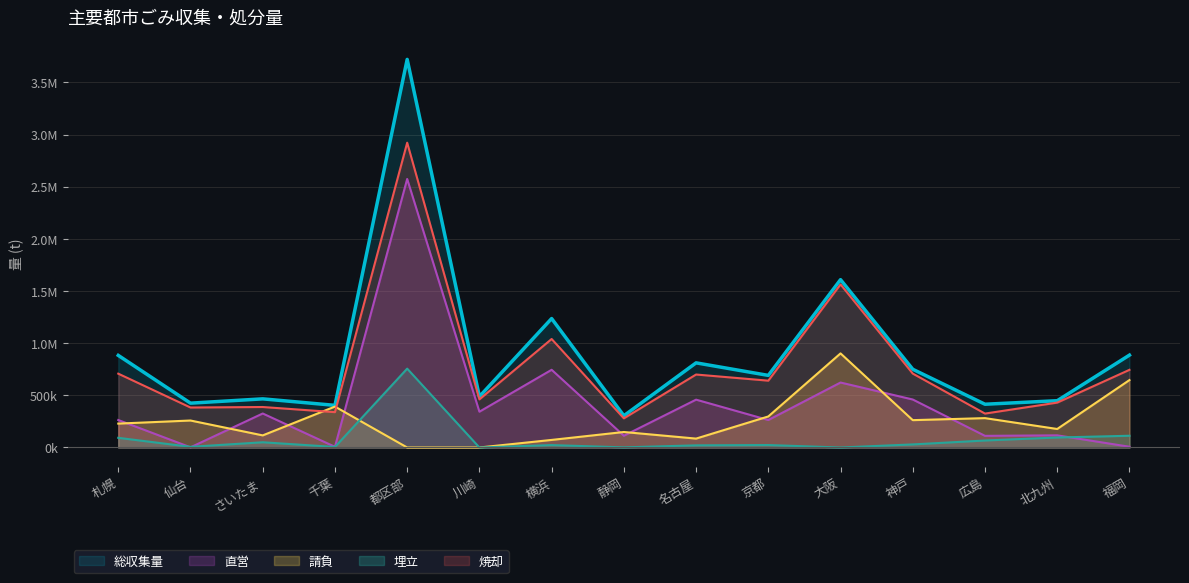

True or false: 総収集量 and 直営 cross at least once.

False